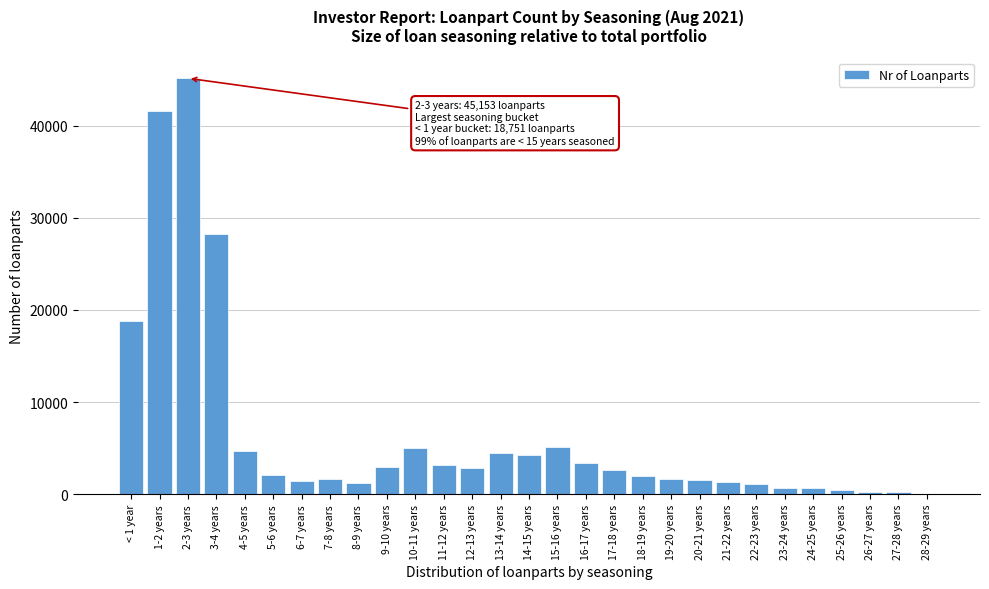

Which has a higher value, 2-3 years or 12-13 years?

2-3 years